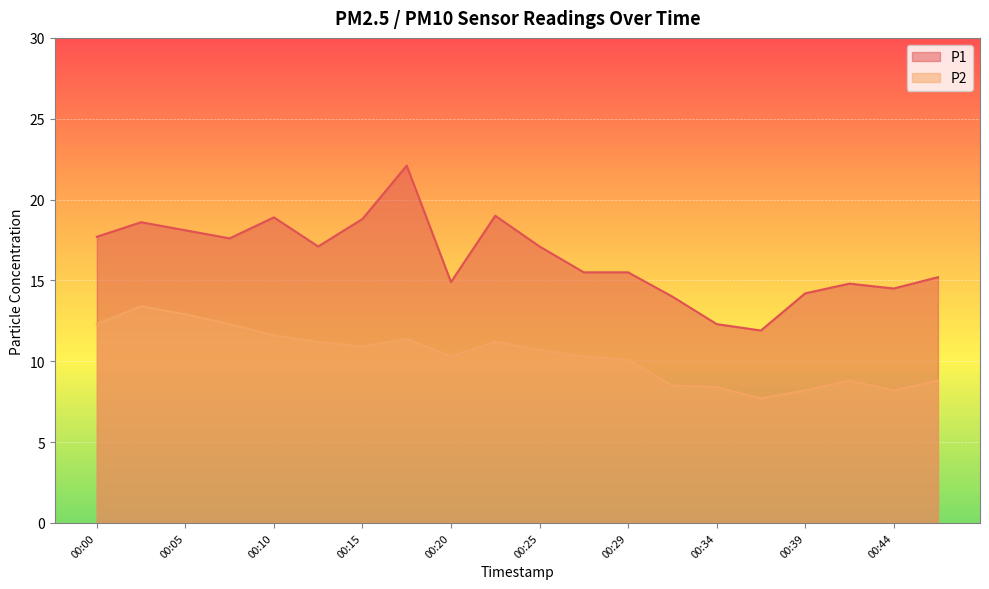

Where is P1 nearest to the value 17?

00:12